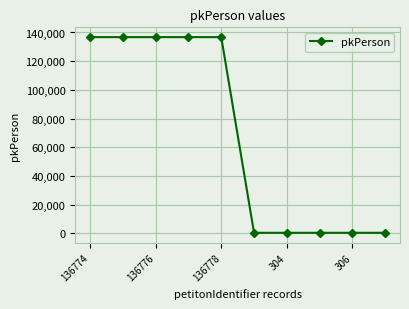

What is the maximum value shown in the chart?

136778